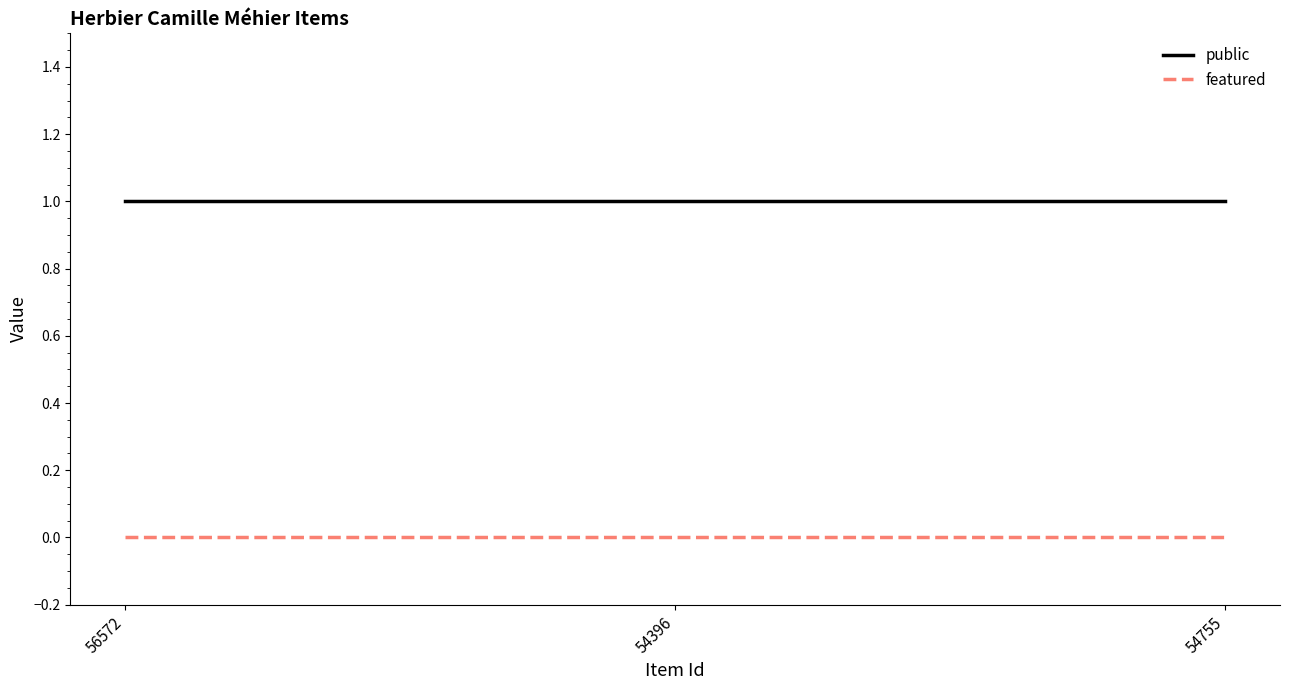

What is the greatest value displayed?

1